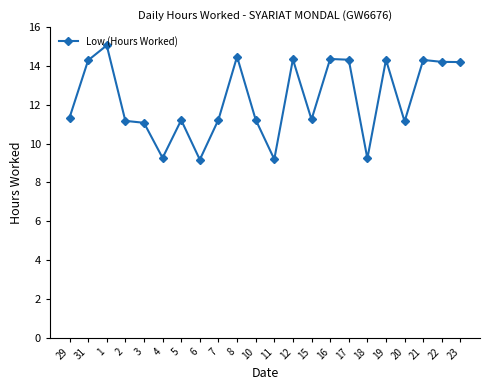

True or false: the data has more than 1 interior local peaks.

True